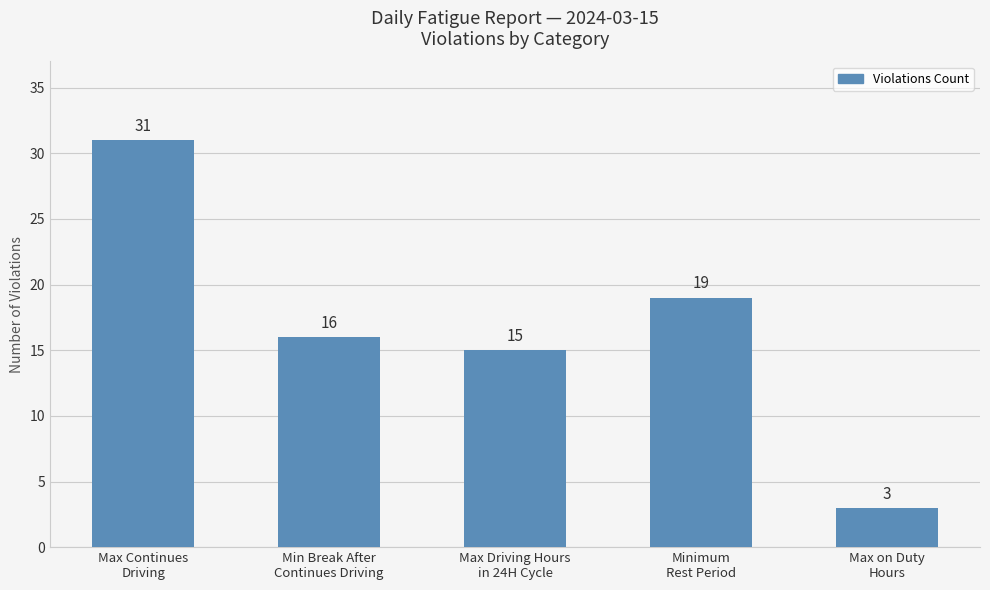

Which category has the lowest value across all series?

Max on Duty
Hours